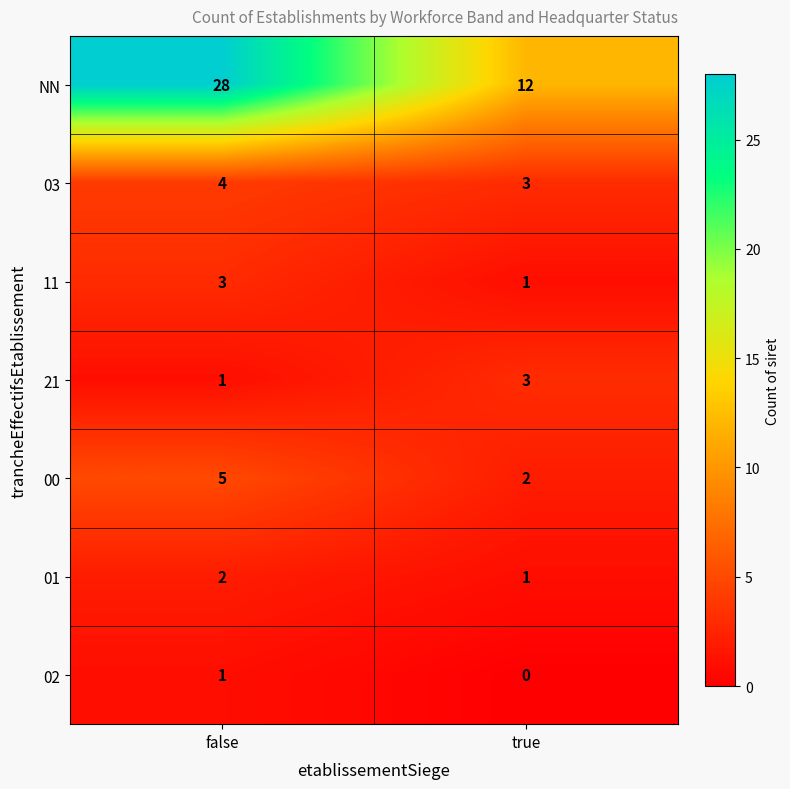

Which series has the largest total across all categories?

NN